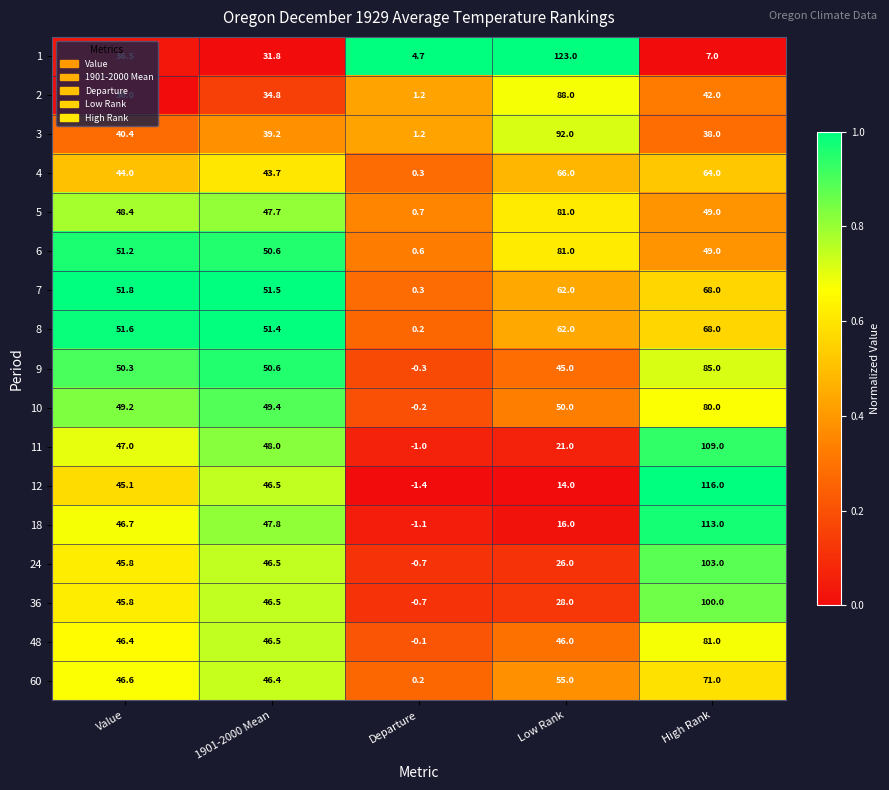

Rank the categories by 12 value from lowest to highest.

Departure, Low Rank, Value, 1901-2000 Mean, High Rank